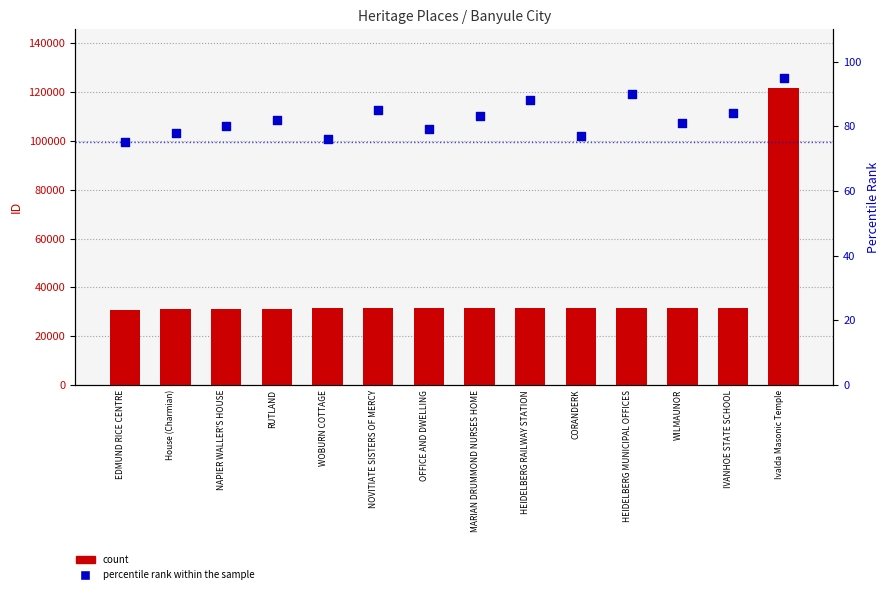

What is the total value across all series at WOBURN COTTAGE?

31476